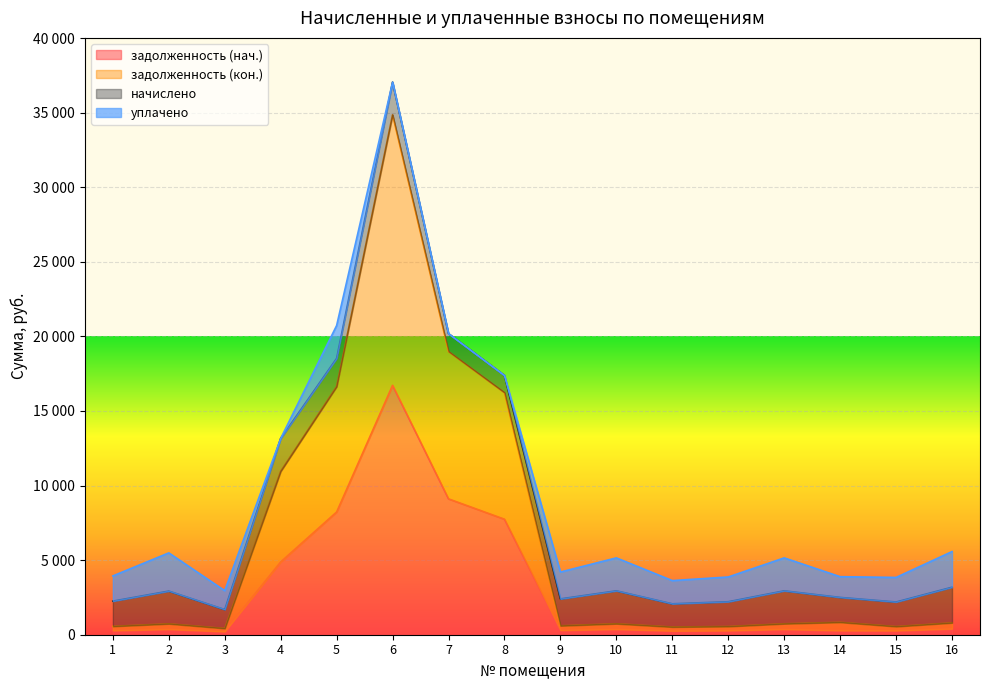

The задолженность (нач.) series shows 4858.4 at 8. True or false?

False